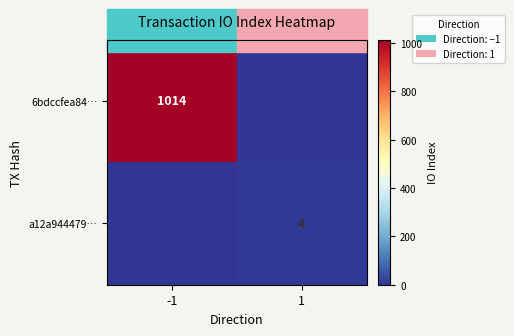

What is the spread (max minus min) of values at 1?

4